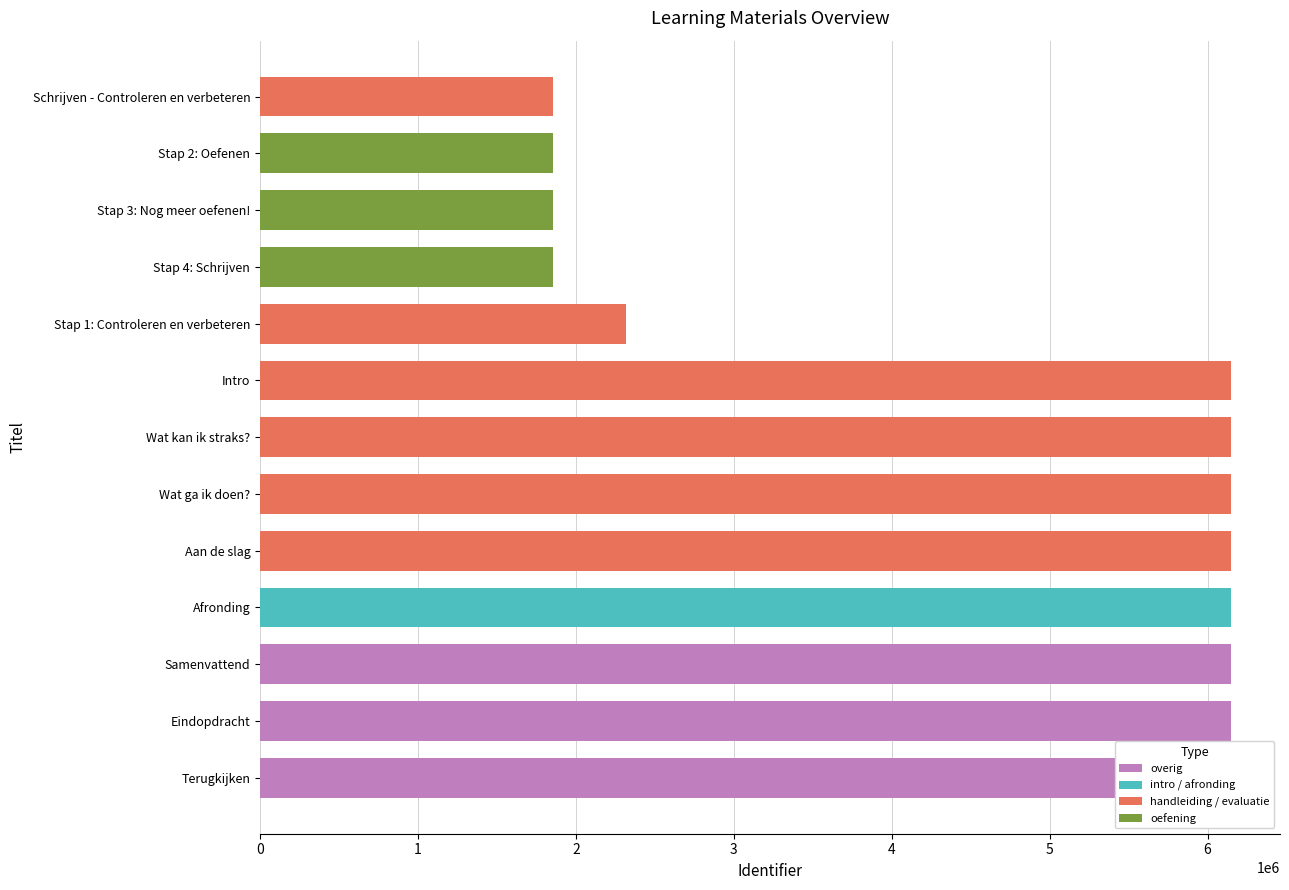

What is the change in value from Schrijven - Controleren en verbeteren to Stap 1: Controleren en verbeteren?

+463682